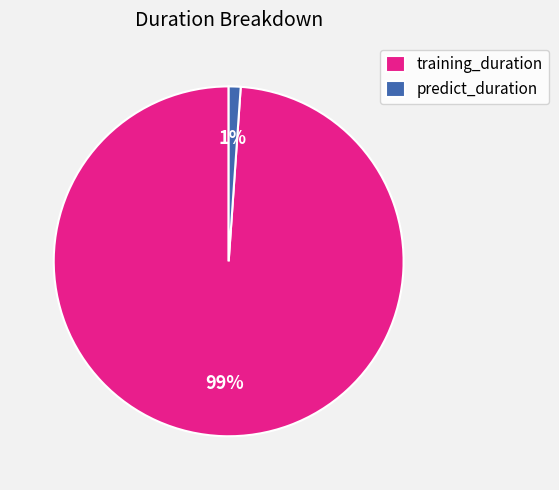

Which category has the biggest portion of the pie?

training_duration